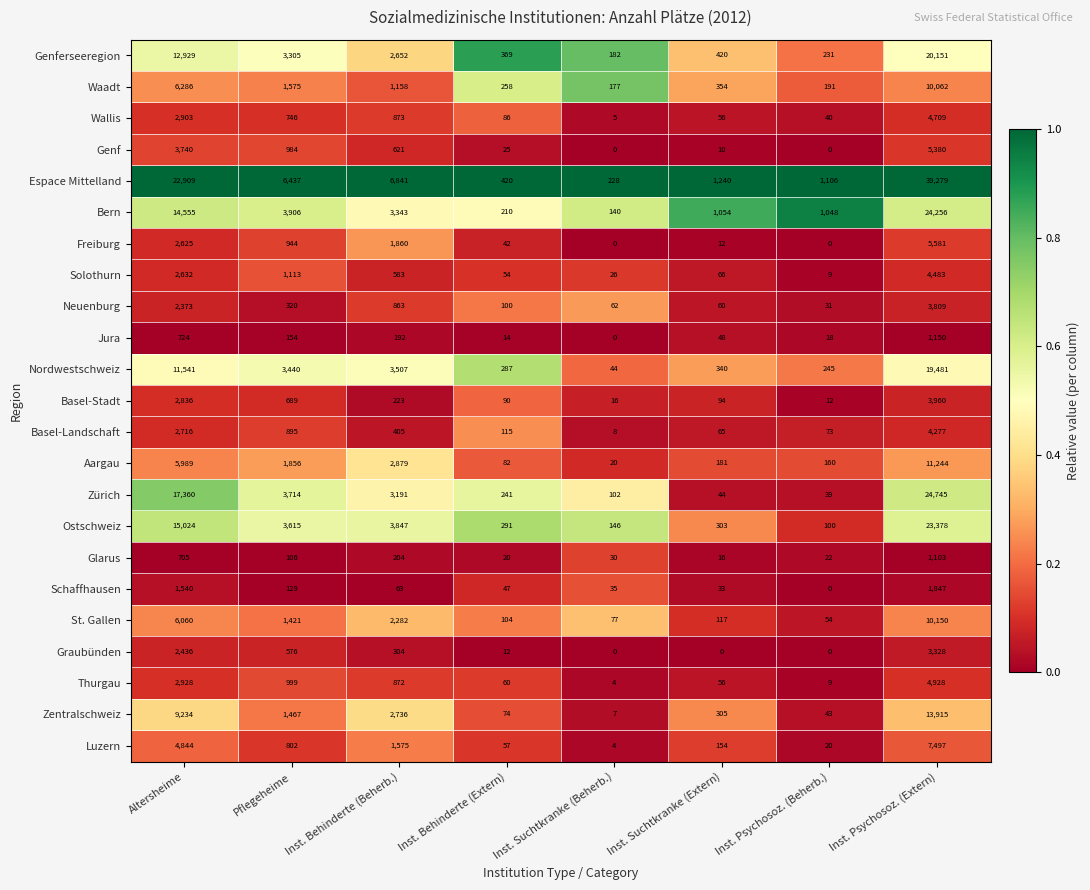

What is the greatest value displayed?

39279